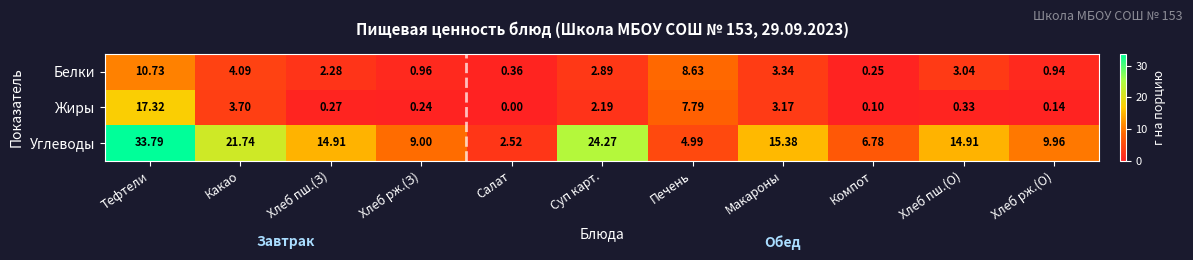

Between Суп карт. and Печень, which series saw the biggest shift?

Углеводы